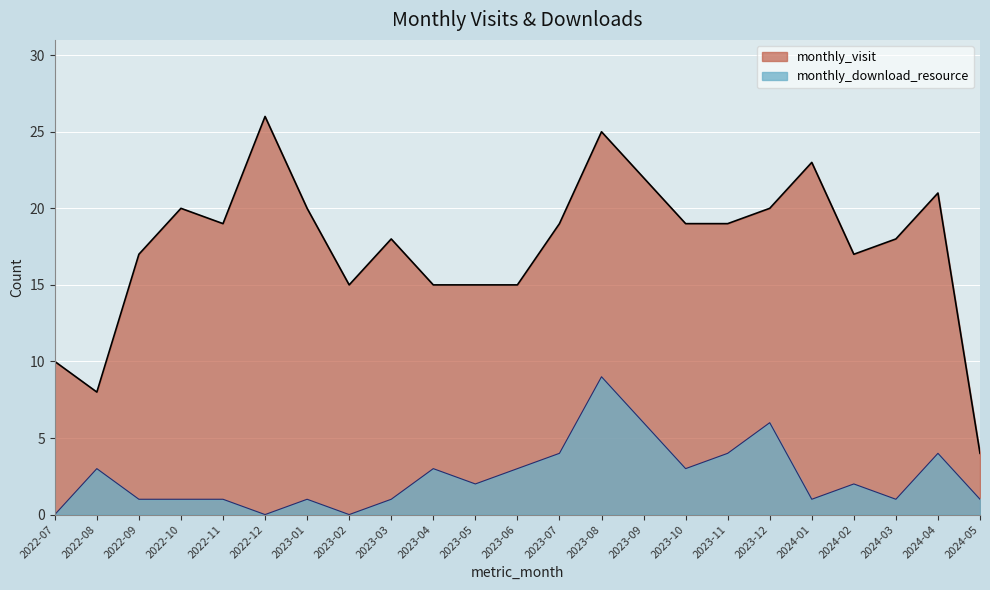

At which category does monthly_download_resource reach its first local valley?

2022-12